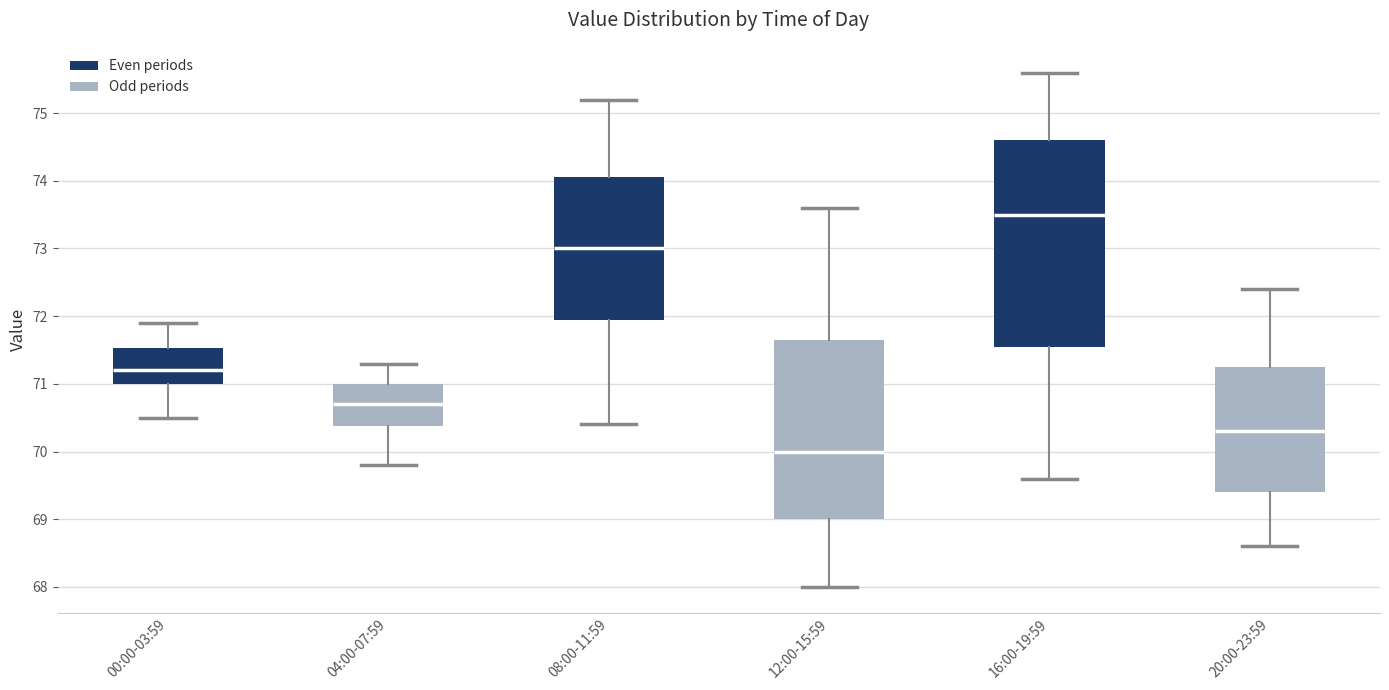

Reading left to right, read every box against the y-axis: the position of its median line, the range the box covers, and the ends of its whiskers. The values are not printed on the chart, so give them approximately, as read against the axis.

00:00-03:59: median 71.2, box 71.0 to 71.5, whiskers 70.5 to 71.9
04:00-07:59: median 70.7, box 70.4 to 71.0, whiskers 69.8 to 71.3
08:00-11:59: median 73.0, box 72.0 to 74.1, whiskers 70.4 to 75.2
12:00-15:59: median 70.0, box 69.0 to 71.7, whiskers 68.0 to 73.6
16:00-19:59: median 73.5, box 71.6 to 74.6, whiskers 69.6 to 75.6
20:00-23:59: median 70.3, box 69.4 to 71.3, whiskers 68.6 to 72.4